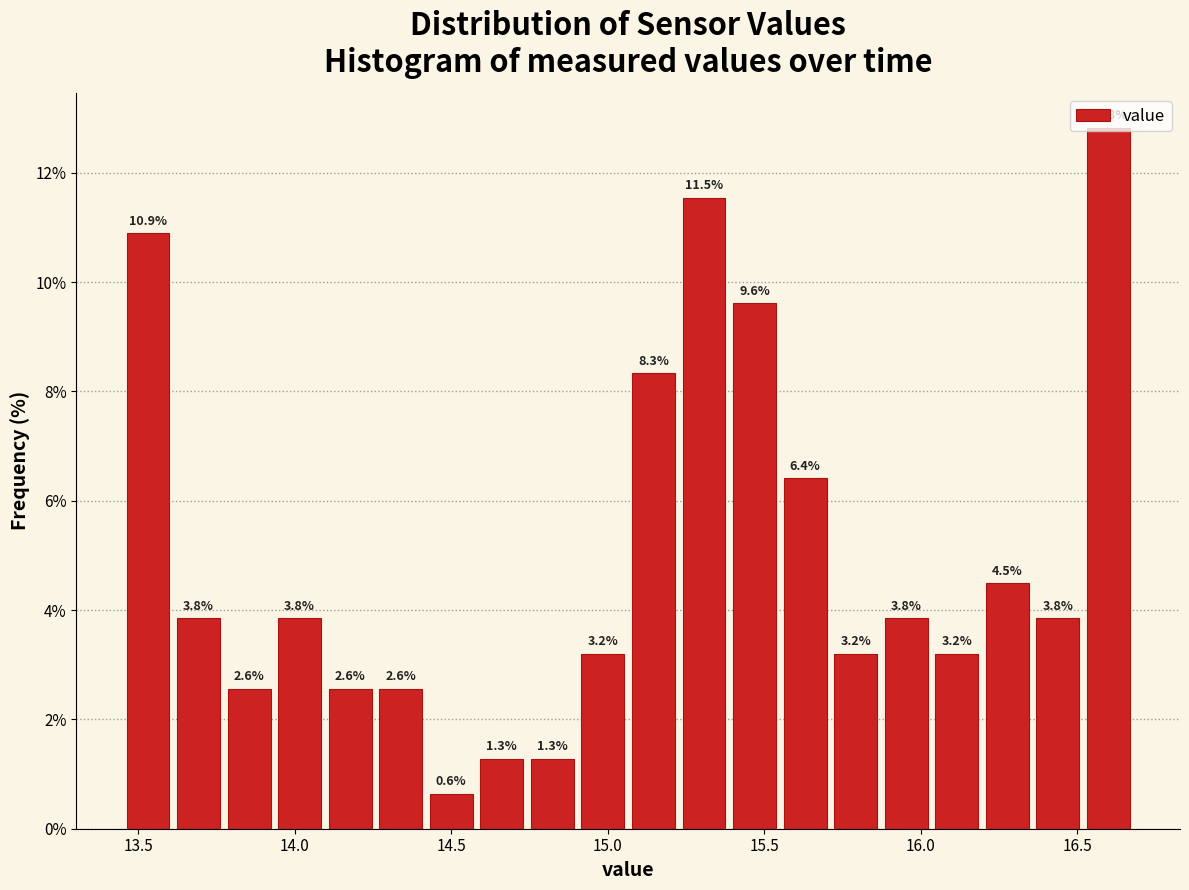

Around what value on the x-axis is the tallest bar? Give the approximate position of its centre, as read against the axis.

16.60